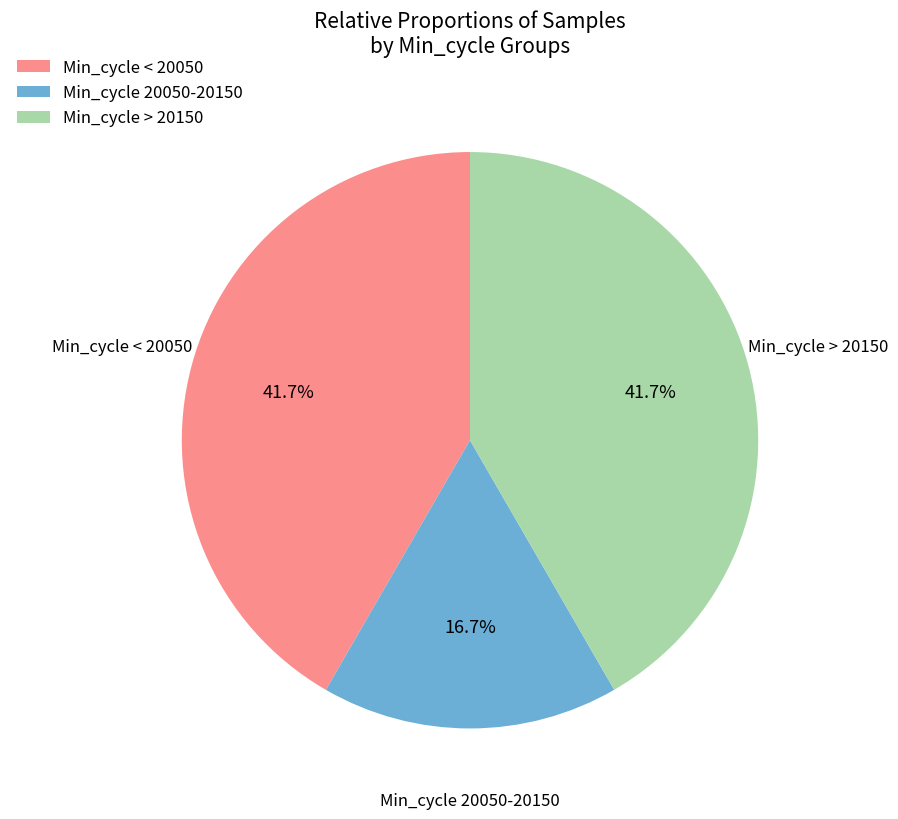

How many slices are in this pie chart?

3